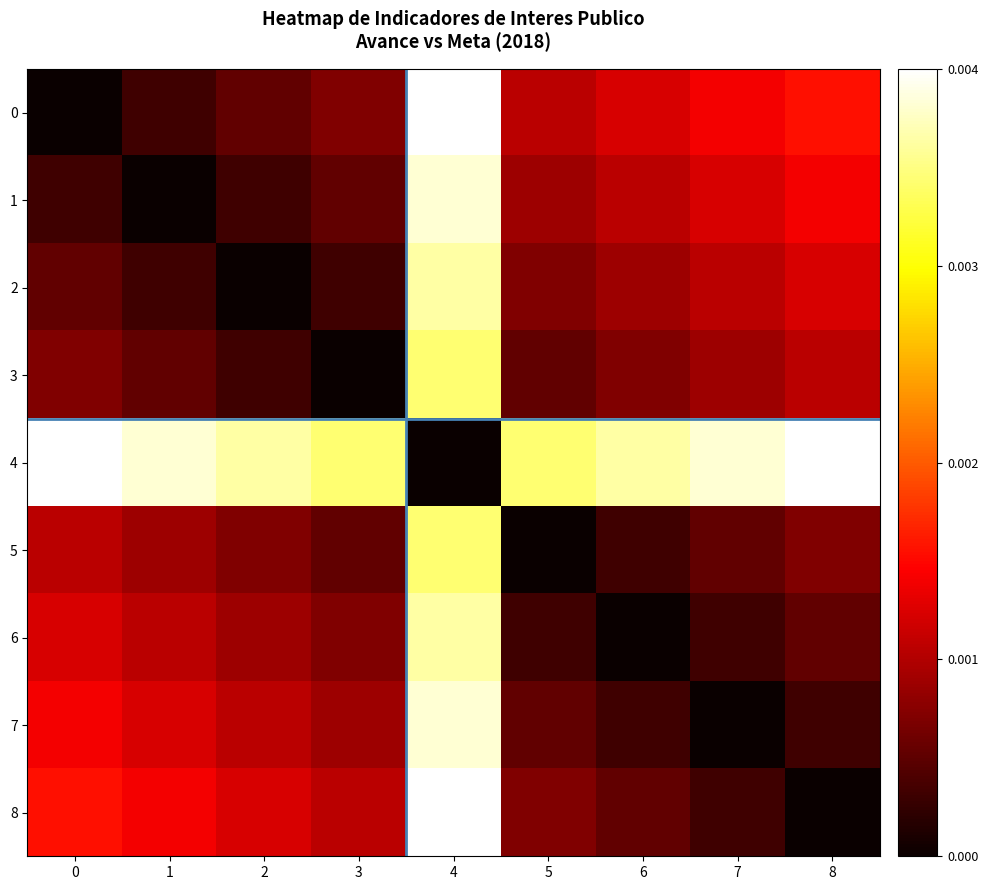

Rank the series at 7 from lowest to highest value.

7, 6, 8, 5, 3, 2, 1, 0, 4